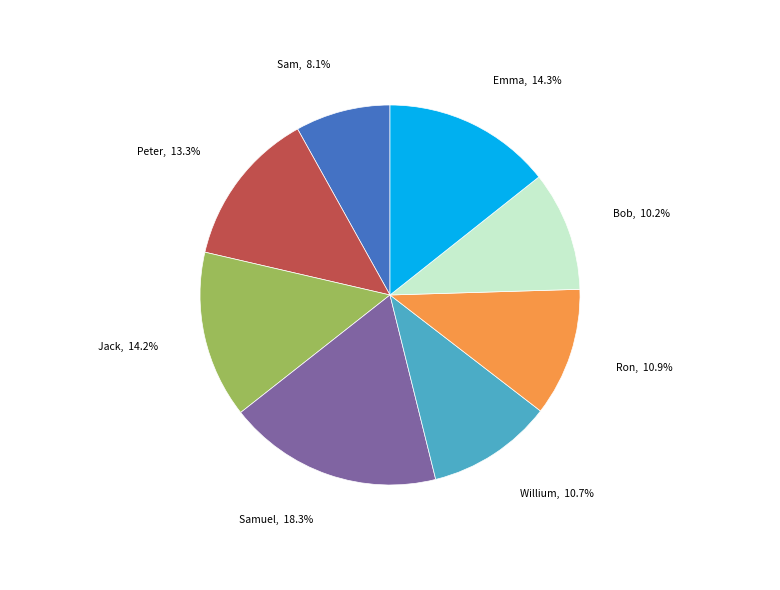

What is the ratio of the value at Ron to the value at Peter?

0.8